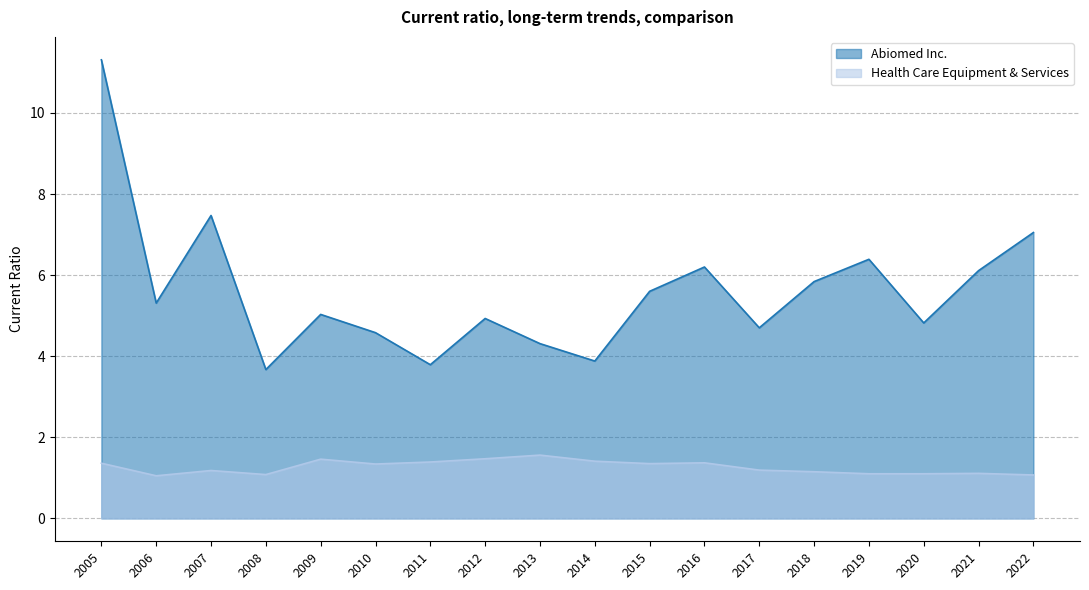

Which series has the largest total across all categories?

Abiomed Inc.